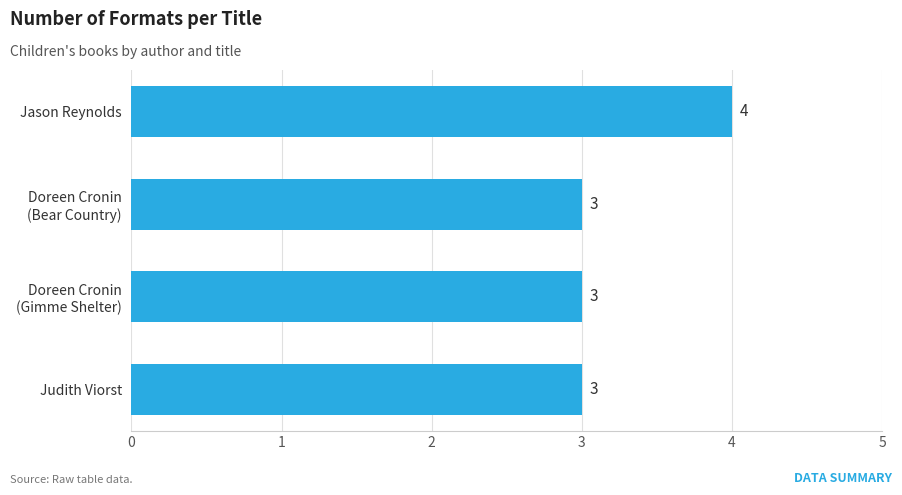

What is the smallest value displayed?

3